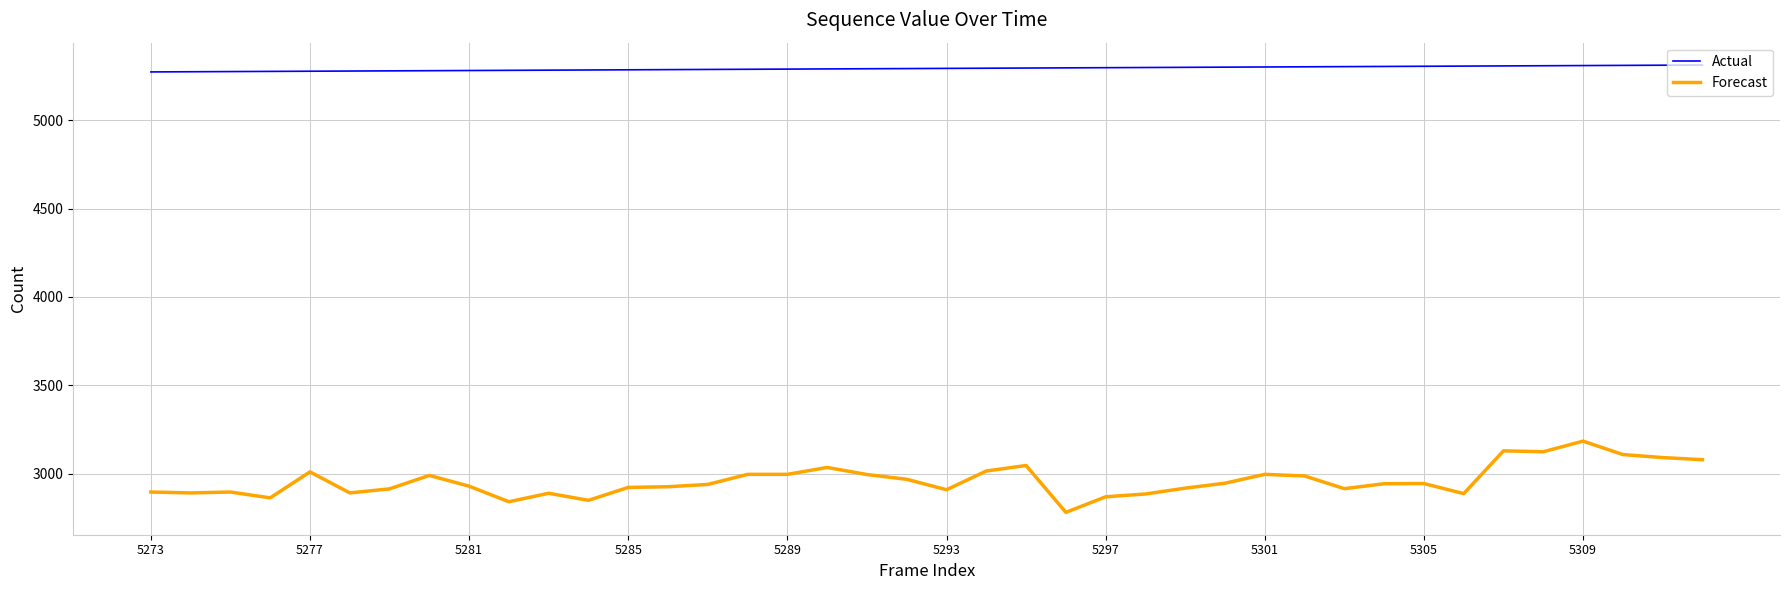

Is this an area chart (filled region under the line)?

No